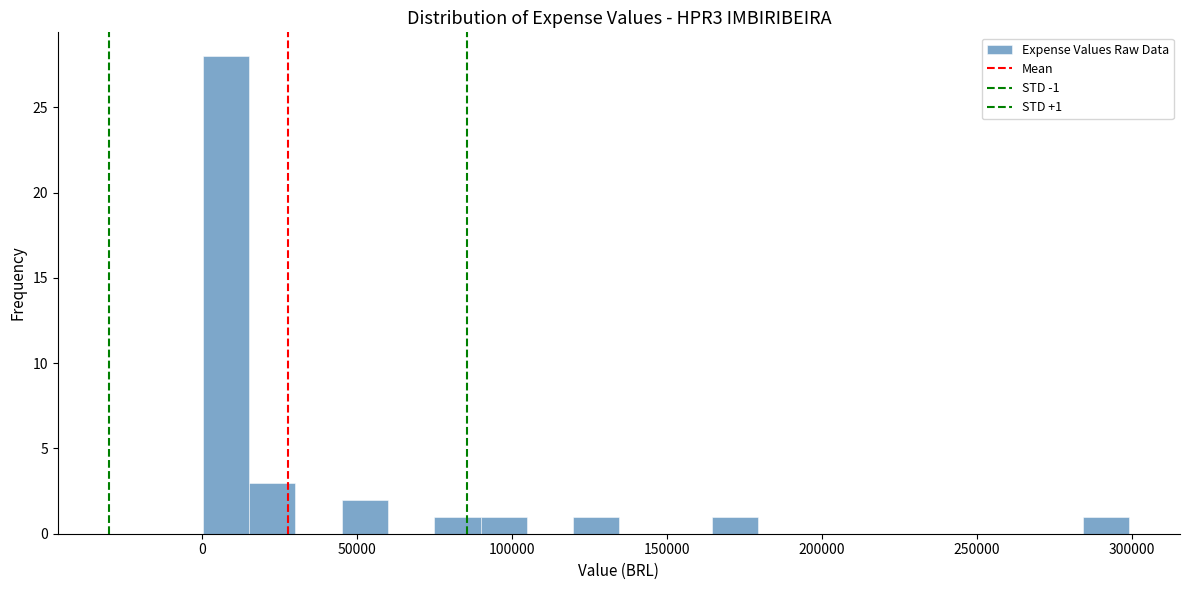

Read against the x-axis, roughly where is the centre of the tallest bar?

10000